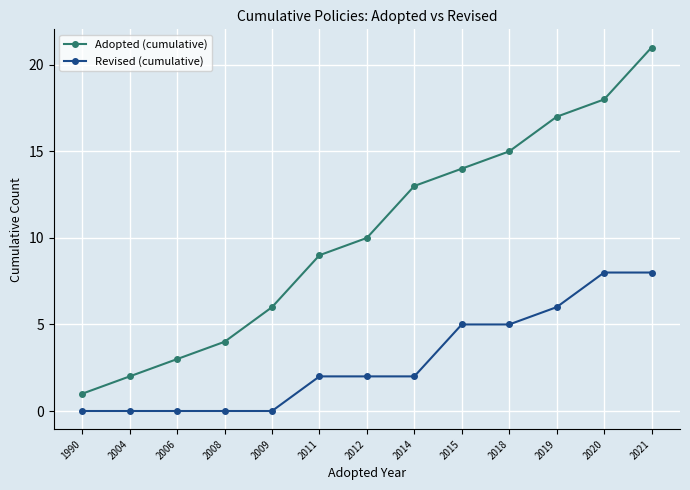

Count the number of data series in this chart.

2